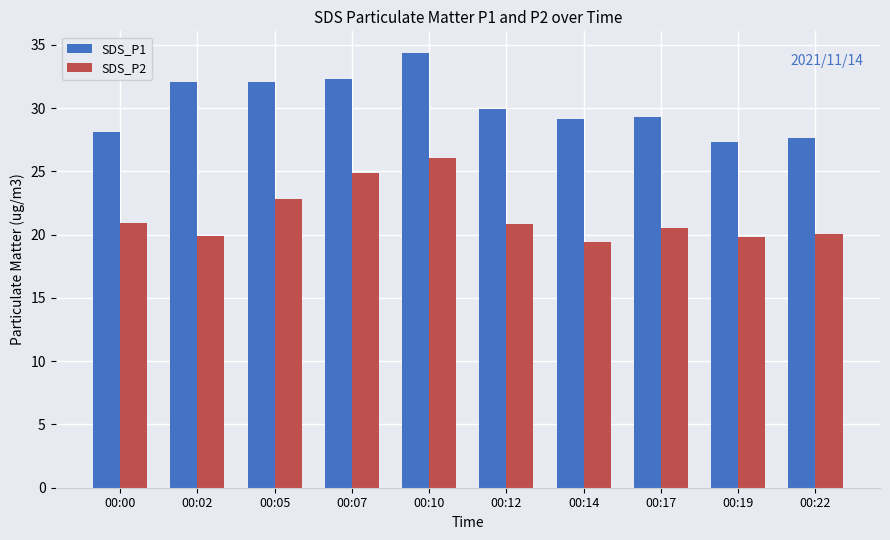

What is the value of the SDS_P2 bar at the 7th from the left?

19.4